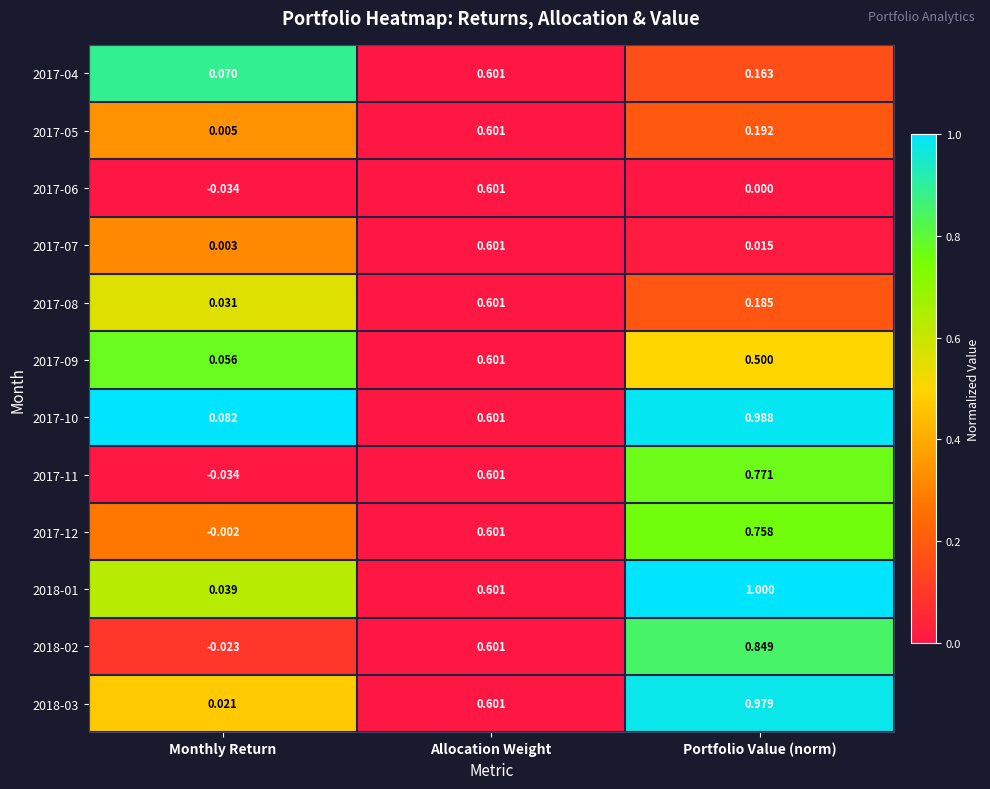

Rank the series at Portfolio Value (norm) from highest to lowest value.

2018-01, 2017-10, 2018-03, 2018-02, 2017-11, 2017-12, 2017-09, 2017-05, 2017-08, 2017-04, 2017-07, 2017-06